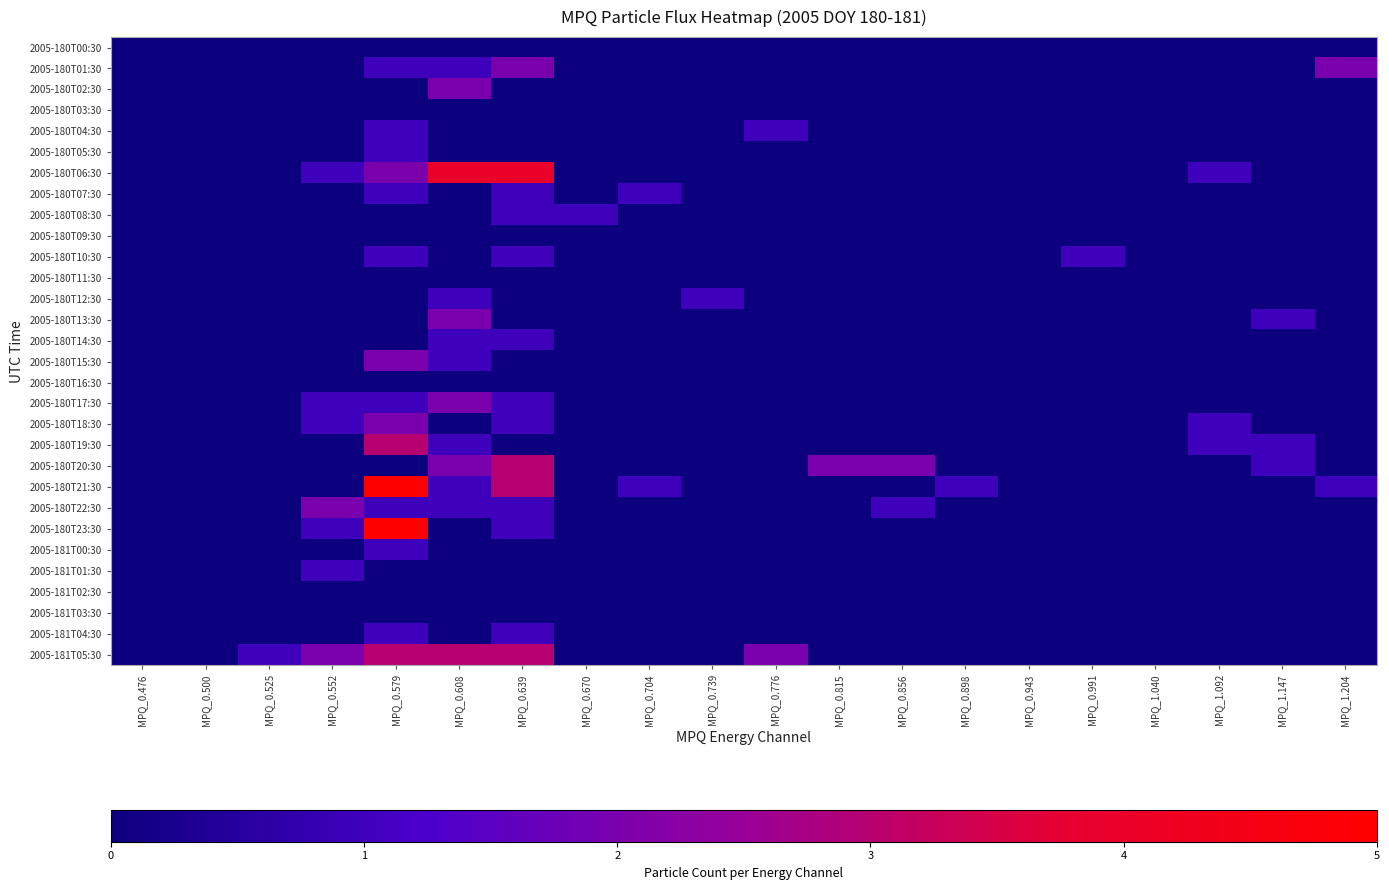

Reading left to right, list all the values displayed in this chart.

2005-180T00:30: MPQ_0.476=0	MPQ_0.500=0	MPQ_0.525=0	MPQ_0.552=0	MPQ_0.579=0	MPQ_0.608=0	MPQ_0.639=0	MPQ_0.670=0	MPQ_0.704=0	MPQ_0.739=0	MPQ_0.776=0	MPQ_0.815=0	MPQ_0.856=0	MPQ_0.898=0	MPQ_0.943=0	MPQ_0.991=0	MPQ_1.040=0	MPQ_1.092=0	MPQ_1.147=0	MPQ_1.204=0
2005-180T01:30: MPQ_0.476=0	MPQ_0.500=0	MPQ_0.525=0	MPQ_0.552=0	MPQ_0.579=1	MPQ_0.608=1	MPQ_0.639=2	MPQ_0.670=0	MPQ_0.704=0	MPQ_0.739=0	MPQ_0.776=0	MPQ_0.815=0	MPQ_0.856=0	MPQ_0.898=0	MPQ_0.943=0	MPQ_0.991=0	MPQ_1.040=0	MPQ_1.092=0	MPQ_1.147=0	MPQ_1.204=2
2005-180T02:30: MPQ_0.476=0	MPQ_0.500=0	MPQ_0.525=0	MPQ_0.552=0	MPQ_0.579=0	MPQ_0.608=2	MPQ_0.639=0	MPQ_0.670=0	MPQ_0.704=0	MPQ_0.739=0	MPQ_0.776=0	MPQ_0.815=0	MPQ_0.856=0	MPQ_0.898=0	MPQ_0.943=0	MPQ_0.991=0	MPQ_1.040=0	MPQ_1.092=0	MPQ_1.147=0	MPQ_1.204=0
2005-180T03:30: MPQ_0.476=0	MPQ_0.500=0	MPQ_0.525=0	MPQ_0.552=0	MPQ_0.579=0	MPQ_0.608=0	MPQ_0.639=0	MPQ_0.670=0	MPQ_0.704=0	MPQ_0.739=0	MPQ_0.776=0	MPQ_0.815=0	MPQ_0.856=0	MPQ_0.898=0	MPQ_0.943=0	MPQ_0.991=0	MPQ_1.040=0	MPQ_1.092=0	MPQ_1.147=0	MPQ_1.204=0
2005-180T04:30: MPQ_0.476=0	MPQ_0.500=0	MPQ_0.525=0	MPQ_0.552=0	MPQ_0.579=1	MPQ_0.608=0	MPQ_0.639=0	MPQ_0.670=0	MPQ_0.704=0	MPQ_0.739=0	MPQ_0.776=1	MPQ_0.815=0	MPQ_0.856=0	MPQ_0.898=0	MPQ_0.943=0	MPQ_0.991=0	MPQ_1.040=0	MPQ_1.092=0	MPQ_1.147=0	MPQ_1.204=0
2005-180T05:30: MPQ_0.476=0	MPQ_0.500=0	MPQ_0.525=0	MPQ_0.552=0	MPQ_0.579=1	MPQ_0.608=0	MPQ_0.639=0	MPQ_0.670=0	MPQ_0.704=0	MPQ_0.739=0	MPQ_0.776=0	MPQ_0.815=0	MPQ_0.856=0	MPQ_0.898=0	MPQ_0.943=0	MPQ_0.991=0	MPQ_1.040=0	MPQ_1.092=0	MPQ_1.147=0	MPQ_1.204=0
2005-180T06:30: MPQ_0.476=0	MPQ_0.500=0	MPQ_0.525=0	MPQ_0.552=1	MPQ_0.579=2	MPQ_0.608=4	MPQ_0.639=4	MPQ_0.670=0	MPQ_0.704=0	MPQ_0.739=0	MPQ_0.776=0	MPQ_0.815=0	MPQ_0.856=0	MPQ_0.898=0	MPQ_0.943=0	MPQ_0.991=0	MPQ_1.040=0	MPQ_1.092=1	MPQ_1.147=0	MPQ_1.204=0
2005-180T07:30: MPQ_0.476=0	MPQ_0.500=0	MPQ_0.525=0	MPQ_0.552=0	MPQ_0.579=1	MPQ_0.608=0	MPQ_0.639=1	MPQ_0.670=0	MPQ_0.704=1	MPQ_0.739=0	MPQ_0.776=0	MPQ_0.815=0	MPQ_0.856=0	MPQ_0.898=0	MPQ_0.943=0	MPQ_0.991=0	MPQ_1.040=0	MPQ_1.092=0	MPQ_1.147=0	MPQ_1.204=0
2005-180T08:30: MPQ_0.476=0	MPQ_0.500=0	MPQ_0.525=0	MPQ_0.552=0	MPQ_0.579=0	MPQ_0.608=0	MPQ_0.639=1	MPQ_0.670=1	MPQ_0.704=0	MPQ_0.739=0	MPQ_0.776=0	MPQ_0.815=0	MPQ_0.856=0	MPQ_0.898=0	MPQ_0.943=0	MPQ_0.991=0	MPQ_1.040=0	MPQ_1.092=0	MPQ_1.147=0	MPQ_1.204=0
2005-180T09:30: MPQ_0.476=0	MPQ_0.500=0	MPQ_0.525=0	MPQ_0.552=0	MPQ_0.579=0	MPQ_0.608=0	MPQ_0.639=0	MPQ_0.670=0	MPQ_0.704=0	MPQ_0.739=0	MPQ_0.776=0	MPQ_0.815=0	MPQ_0.856=0	MPQ_0.898=0	MPQ_0.943=0	MPQ_0.991=0	MPQ_1.040=0	MPQ_1.092=0	MPQ_1.147=0	MPQ_1.204=0
2005-180T10:30: MPQ_0.476=0	MPQ_0.500=0	MPQ_0.525=0	MPQ_0.552=0	MPQ_0.579=1	MPQ_0.608=0	MPQ_0.639=1	MPQ_0.670=0	MPQ_0.704=0	MPQ_0.739=0	MPQ_0.776=0	MPQ_0.815=0	MPQ_0.856=0	MPQ_0.898=0	MPQ_0.943=0	MPQ_0.991=1	MPQ_1.040=0	MPQ_1.092=0	MPQ_1.147=0	MPQ_1.204=0
2005-180T11:30: MPQ_0.476=0	MPQ_0.500=0	MPQ_0.525=0	MPQ_0.552=0	MPQ_0.579=0	MPQ_0.608=0	MPQ_0.639=0	MPQ_0.670=0	MPQ_0.704=0	MPQ_0.739=0	MPQ_0.776=0	MPQ_0.815=0	MPQ_0.856=0	MPQ_0.898=0	MPQ_0.943=0	MPQ_0.991=0	MPQ_1.040=0	MPQ_1.092=0	MPQ_1.147=0	MPQ_1.204=0
2005-180T12:30: MPQ_0.476=0	MPQ_0.500=0	MPQ_0.525=0	MPQ_0.552=0	MPQ_0.579=0	MPQ_0.608=1	MPQ_0.639=0	MPQ_0.670=0	MPQ_0.704=0	MPQ_0.739=1	MPQ_0.776=0	MPQ_0.815=0	MPQ_0.856=0	MPQ_0.898=0	MPQ_0.943=0	MPQ_0.991=0	MPQ_1.040=0	MPQ_1.092=0	MPQ_1.147=0	MPQ_1.204=0
2005-180T13:30: MPQ_0.476=0	MPQ_0.500=0	MPQ_0.525=0	MPQ_0.552=0	MPQ_0.579=0	MPQ_0.608=2	MPQ_0.639=0	MPQ_0.670=0	MPQ_0.704=0	MPQ_0.739=0	MPQ_0.776=0	MPQ_0.815=0	MPQ_0.856=0	MPQ_0.898=0	MPQ_0.943=0	MPQ_0.991=0	MPQ_1.040=0	MPQ_1.092=0	MPQ_1.147=1	MPQ_1.204=0
2005-180T14:30: MPQ_0.476=0	MPQ_0.500=0	MPQ_0.525=0	MPQ_0.552=0	MPQ_0.579=0	MPQ_0.608=1	MPQ_0.639=1	MPQ_0.670=0	MPQ_0.704=0	MPQ_0.739=0	MPQ_0.776=0	MPQ_0.815=0	MPQ_0.856=0	MPQ_0.898=0	MPQ_0.943=0	MPQ_0.991=0	MPQ_1.040=0	MPQ_1.092=0	MPQ_1.147=0	MPQ_1.204=0
2005-180T15:30: MPQ_0.476=0	MPQ_0.500=0	MPQ_0.525=0	MPQ_0.552=0	MPQ_0.579=2	MPQ_0.608=1	MPQ_0.639=0	MPQ_0.670=0	MPQ_0.704=0	MPQ_0.739=0	MPQ_0.776=0	MPQ_0.815=0	MPQ_0.856=0	MPQ_0.898=0	MPQ_0.943=0	MPQ_0.991=0	MPQ_1.040=0	MPQ_1.092=0	MPQ_1.147=0	MPQ_1.204=0
2005-180T16:30: MPQ_0.476=0	MPQ_0.500=0	MPQ_0.525=0	MPQ_0.552=0	MPQ_0.579=0	MPQ_0.608=0	MPQ_0.639=0	MPQ_0.670=0	MPQ_0.704=0	MPQ_0.739=0	MPQ_0.776=0	MPQ_0.815=0	MPQ_0.856=0	MPQ_0.898=0	MPQ_0.943=0	MPQ_0.991=0	MPQ_1.040=0	MPQ_1.092=0	MPQ_1.147=0	MPQ_1.204=0
2005-180T17:30: MPQ_0.476=0	MPQ_0.500=0	MPQ_0.525=0	MPQ_0.552=1	MPQ_0.579=1	MPQ_0.608=2	MPQ_0.639=1	MPQ_0.670=0	MPQ_0.704=0	MPQ_0.739=0	MPQ_0.776=0	MPQ_0.815=0	MPQ_0.856=0	MPQ_0.898=0	MPQ_0.943=0	MPQ_0.991=0	MPQ_1.040=0	MPQ_1.092=0	MPQ_1.147=0	MPQ_1.204=0
2005-180T18:30: MPQ_0.476=0	MPQ_0.500=0	MPQ_0.525=0	MPQ_0.552=1	MPQ_0.579=2	MPQ_0.608=0	MPQ_0.639=1	MPQ_0.670=0	MPQ_0.704=0	MPQ_0.739=0	MPQ_0.776=0	MPQ_0.815=0	MPQ_0.856=0	MPQ_0.898=0	MPQ_0.943=0	MPQ_0.991=0	MPQ_1.040=0	MPQ_1.092=1	MPQ_1.147=0	MPQ_1.204=0
2005-180T19:30: MPQ_0.476=0	MPQ_0.500=0	MPQ_0.525=0	MPQ_0.552=0	MPQ_0.579=3	MPQ_0.608=1	MPQ_0.639=0	MPQ_0.670=0	MPQ_0.704=0	MPQ_0.739=0	MPQ_0.776=0	MPQ_0.815=0	MPQ_0.856=0	MPQ_0.898=0	MPQ_0.943=0	MPQ_0.991=0	MPQ_1.040=0	MPQ_1.092=1	MPQ_1.147=1	MPQ_1.204=0
2005-180T20:30: MPQ_0.476=0	MPQ_0.500=0	MPQ_0.525=0	MPQ_0.552=0	MPQ_0.579=0	MPQ_0.608=2	MPQ_0.639=3	MPQ_0.670=0	MPQ_0.704=0	MPQ_0.739=0	MPQ_0.776=0	MPQ_0.815=2	MPQ_0.856=2	MPQ_0.898=0	MPQ_0.943=0	MPQ_0.991=0	MPQ_1.040=0	MPQ_1.092=0	MPQ_1.147=1	MPQ_1.204=0
2005-180T21:30: MPQ_0.476=0	MPQ_0.500=0	MPQ_0.525=0	MPQ_0.552=0	MPQ_0.579=5	MPQ_0.608=1	MPQ_0.639=3	MPQ_0.670=0	MPQ_0.704=1	MPQ_0.739=0	MPQ_0.776=0	MPQ_0.815=0	MPQ_0.856=0	MPQ_0.898=1	MPQ_0.943=0	MPQ_0.991=0	MPQ_1.040=0	MPQ_1.092=0	MPQ_1.147=0	MPQ_1.204=1
2005-180T22:30: MPQ_0.476=0	MPQ_0.500=0	MPQ_0.525=0	MPQ_0.552=2	MPQ_0.579=1	MPQ_0.608=1	MPQ_0.639=1	MPQ_0.670=0	MPQ_0.704=0	MPQ_0.739=0	MPQ_0.776=0	MPQ_0.815=0	MPQ_0.856=1	MPQ_0.898=0	MPQ_0.943=0	MPQ_0.991=0	MPQ_1.040=0	MPQ_1.092=0	MPQ_1.147=0	MPQ_1.204=0
2005-180T23:30: MPQ_0.476=0	MPQ_0.500=0	MPQ_0.525=0	MPQ_0.552=1	MPQ_0.579=5	MPQ_0.608=0	MPQ_0.639=1	MPQ_0.670=0	MPQ_0.704=0	MPQ_0.739=0	MPQ_0.776=0	MPQ_0.815=0	MPQ_0.856=0	MPQ_0.898=0	MPQ_0.943=0	MPQ_0.991=0	MPQ_1.040=0	MPQ_1.092=0	MPQ_1.147=0	MPQ_1.204=0
2005-181T00:30: MPQ_0.476=0	MPQ_0.500=0	MPQ_0.525=0	MPQ_0.552=0	MPQ_0.579=1	MPQ_0.608=0	MPQ_0.639=0	MPQ_0.670=0	MPQ_0.704=0	MPQ_0.739=0	MPQ_0.776=0	MPQ_0.815=0	MPQ_0.856=0	MPQ_0.898=0	MPQ_0.943=0	MPQ_0.991=0	MPQ_1.040=0	MPQ_1.092=0	MPQ_1.147=0	MPQ_1.204=0
2005-181T01:30: MPQ_0.476=0	MPQ_0.500=0	MPQ_0.525=0	MPQ_0.552=1	MPQ_0.579=0	MPQ_0.608=0	MPQ_0.639=0	MPQ_0.670=0	MPQ_0.704=0	MPQ_0.739=0	MPQ_0.776=0	MPQ_0.815=0	MPQ_0.856=0	MPQ_0.898=0	MPQ_0.943=0	MPQ_0.991=0	MPQ_1.040=0	MPQ_1.092=0	MPQ_1.147=0	MPQ_1.204=0
2005-181T02:30: MPQ_0.476=0	MPQ_0.500=0	MPQ_0.525=0	MPQ_0.552=0	MPQ_0.579=0	MPQ_0.608=0	MPQ_0.639=0	MPQ_0.670=0	MPQ_0.704=0	MPQ_0.739=0	MPQ_0.776=0	MPQ_0.815=0	MPQ_0.856=0	MPQ_0.898=0	MPQ_0.943=0	MPQ_0.991=0	MPQ_1.040=0	MPQ_1.092=0	MPQ_1.147=0	MPQ_1.204=0
2005-181T03:30: MPQ_0.476=0	MPQ_0.500=0	MPQ_0.525=0	MPQ_0.552=0	MPQ_0.579=0	MPQ_0.608=0	MPQ_0.639=0	MPQ_0.670=0	MPQ_0.704=0	MPQ_0.739=0	MPQ_0.776=0	MPQ_0.815=0	MPQ_0.856=0	MPQ_0.898=0	MPQ_0.943=0	MPQ_0.991=0	MPQ_1.040=0	MPQ_1.092=0	MPQ_1.147=0	MPQ_1.204=0
2005-181T04:30: MPQ_0.476=0	MPQ_0.500=0	MPQ_0.525=0	MPQ_0.552=0	MPQ_0.579=1	MPQ_0.608=0	MPQ_0.639=1	MPQ_0.670=0	MPQ_0.704=0	MPQ_0.739=0	MPQ_0.776=0	MPQ_0.815=0	MPQ_0.856=0	MPQ_0.898=0	MPQ_0.943=0	MPQ_0.991=0	MPQ_1.040=0	MPQ_1.092=0	MPQ_1.147=0	MPQ_1.204=0
2005-181T05:30: MPQ_0.476=0	MPQ_0.500=0	MPQ_0.525=1	MPQ_0.552=2	MPQ_0.579=3	MPQ_0.608=3	MPQ_0.639=3	MPQ_0.670=0	MPQ_0.704=0	MPQ_0.739=0	MPQ_0.776=2	MPQ_0.815=0	MPQ_0.856=0	MPQ_0.898=0	MPQ_0.943=0	MPQ_0.991=0	MPQ_1.040=0	MPQ_1.092=0	MPQ_1.147=0	MPQ_1.204=0